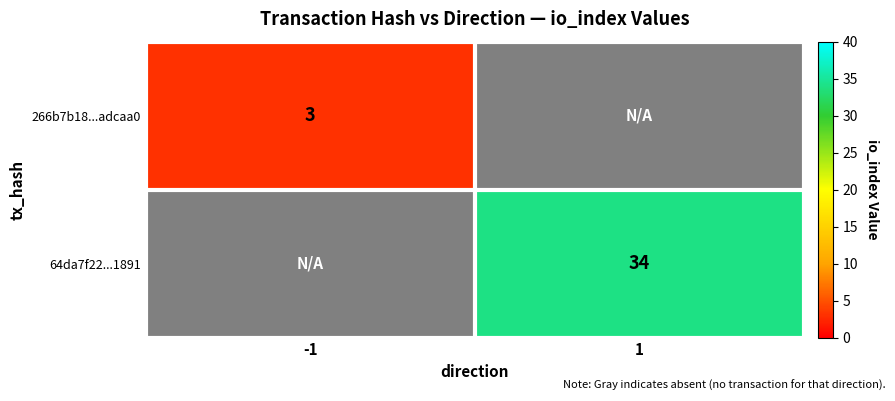

Is it true that 266b7b18...adcaa0 equals 3 at -1?

True